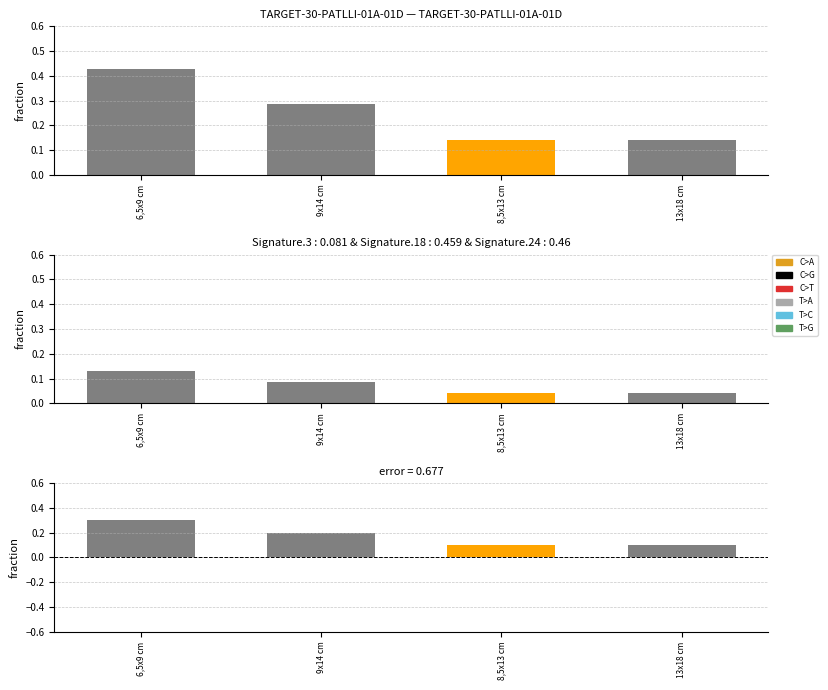

What is the value of the Item Id bar at the 4th from the left?

0.1